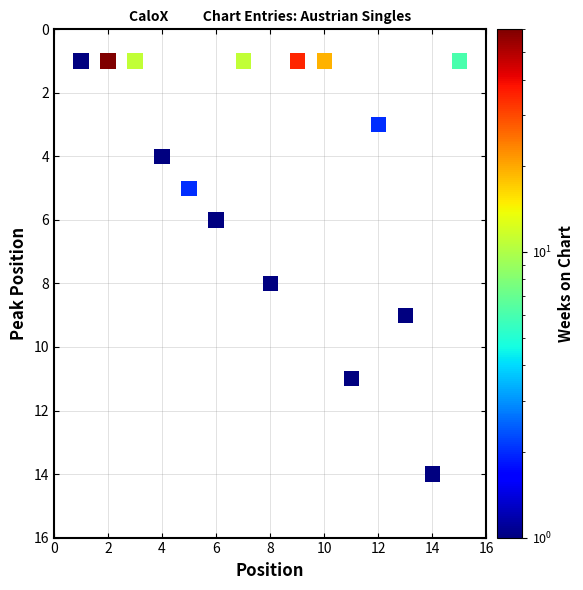

What is the range of Y values (max minus min)?

13